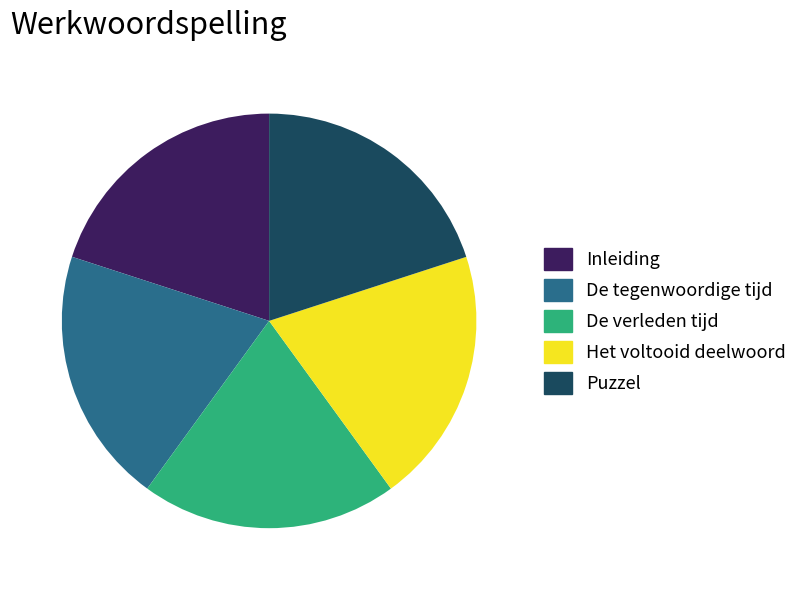

Do De verleden tijd and Puzzel together represent more than half of the pie?

No